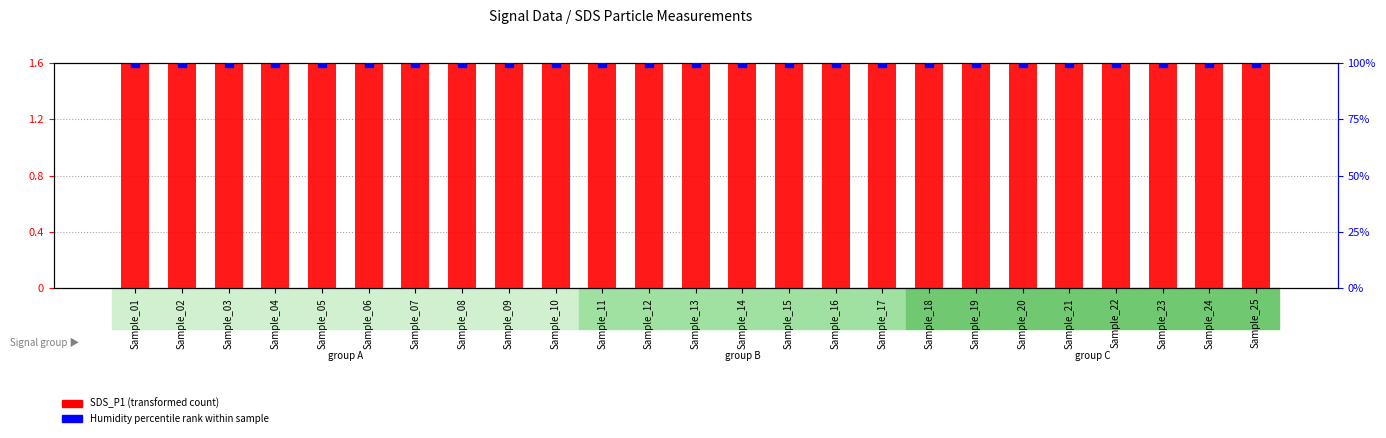

Which series has the largest Y range (max minus min)?

SDS_P1 (transformed count)